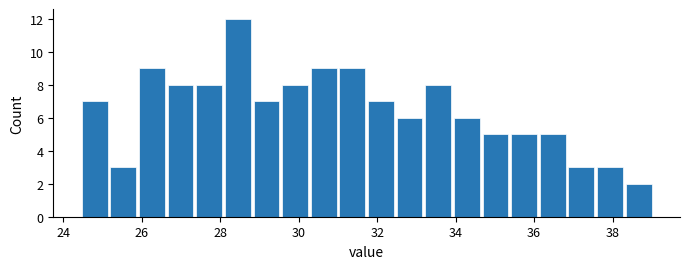

Read against the x-axis, roughly where is the centre of the tallest bar?

28.4